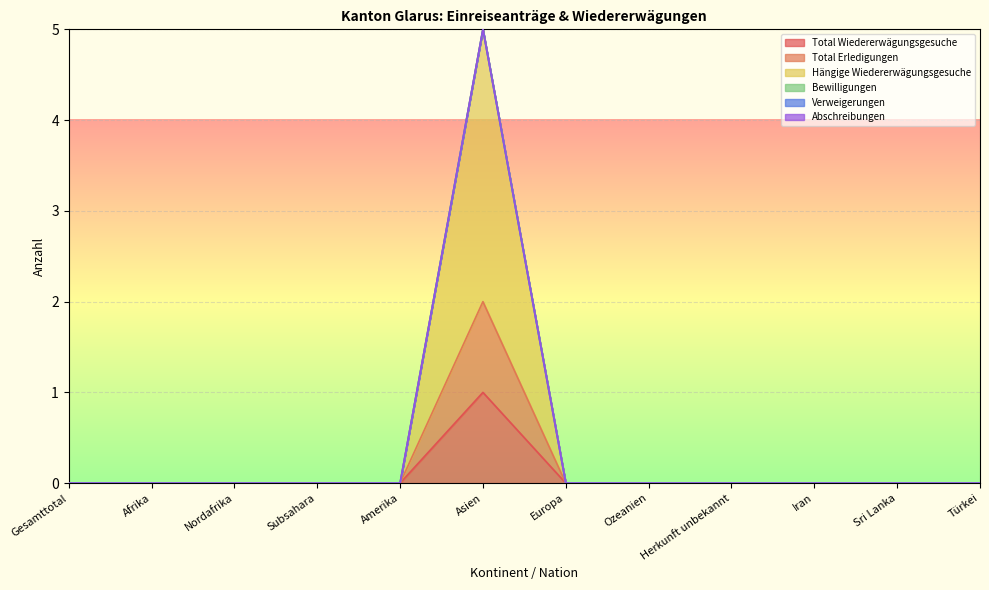

Is it true that Hängige Wiedererwägungsgesuche equals -2 at Herkunft unbekannt?

False